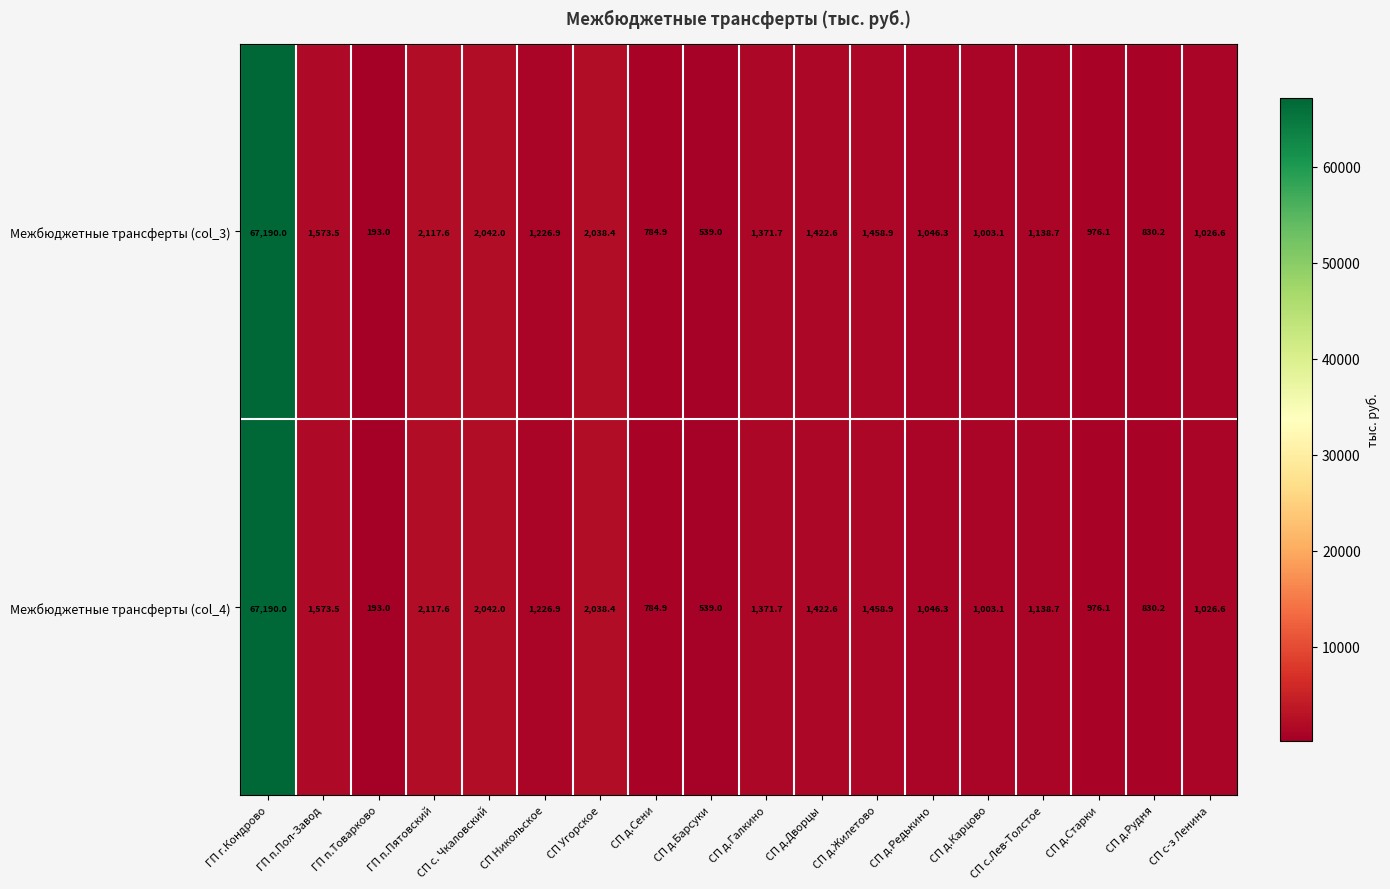

What is the difference between the maximum and minimum values in the Межбюджетные трансферты (col_3) series?

66997.0